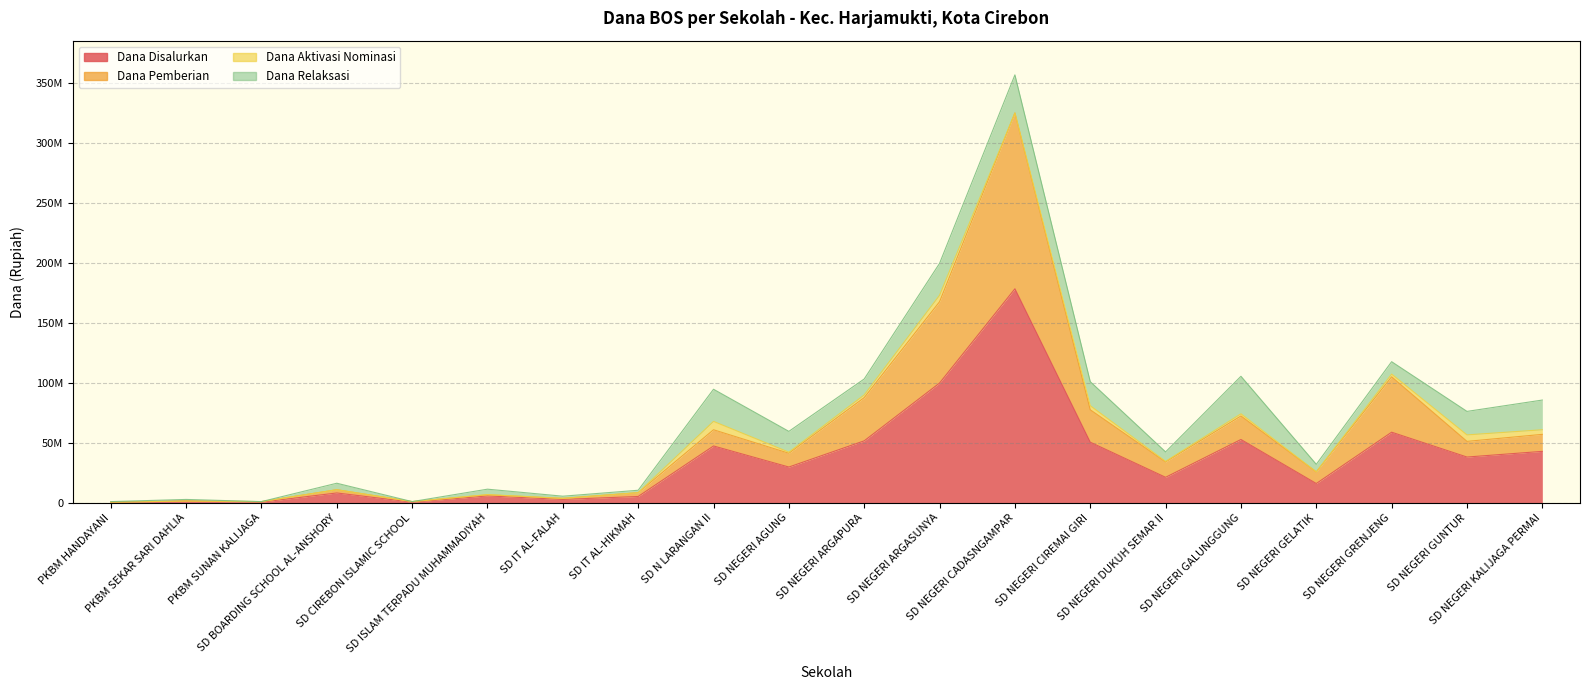

Does the chart have visible grid lines?

Yes